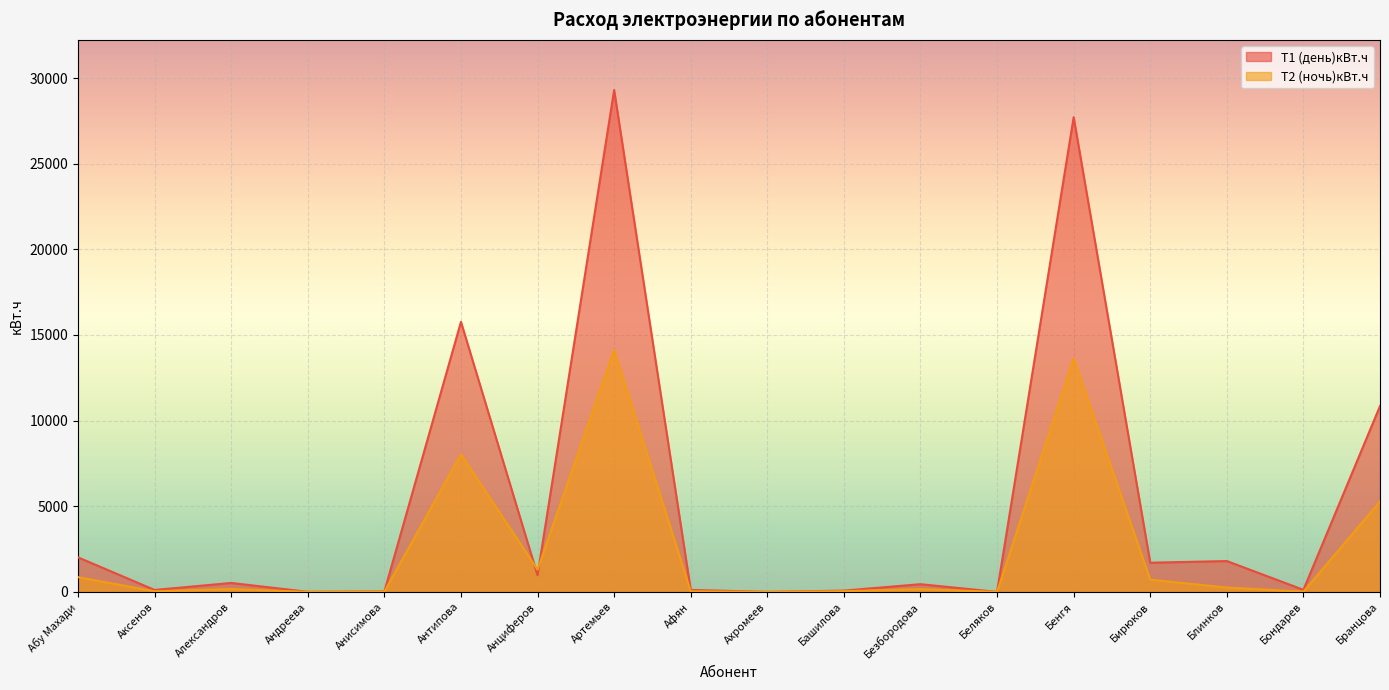

What is the label of the 5th point from the left?

Анисимова